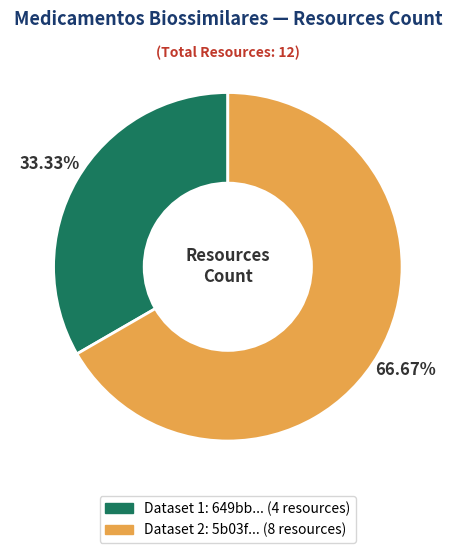

Is there any slice that represents more than half of the pie?

Yes